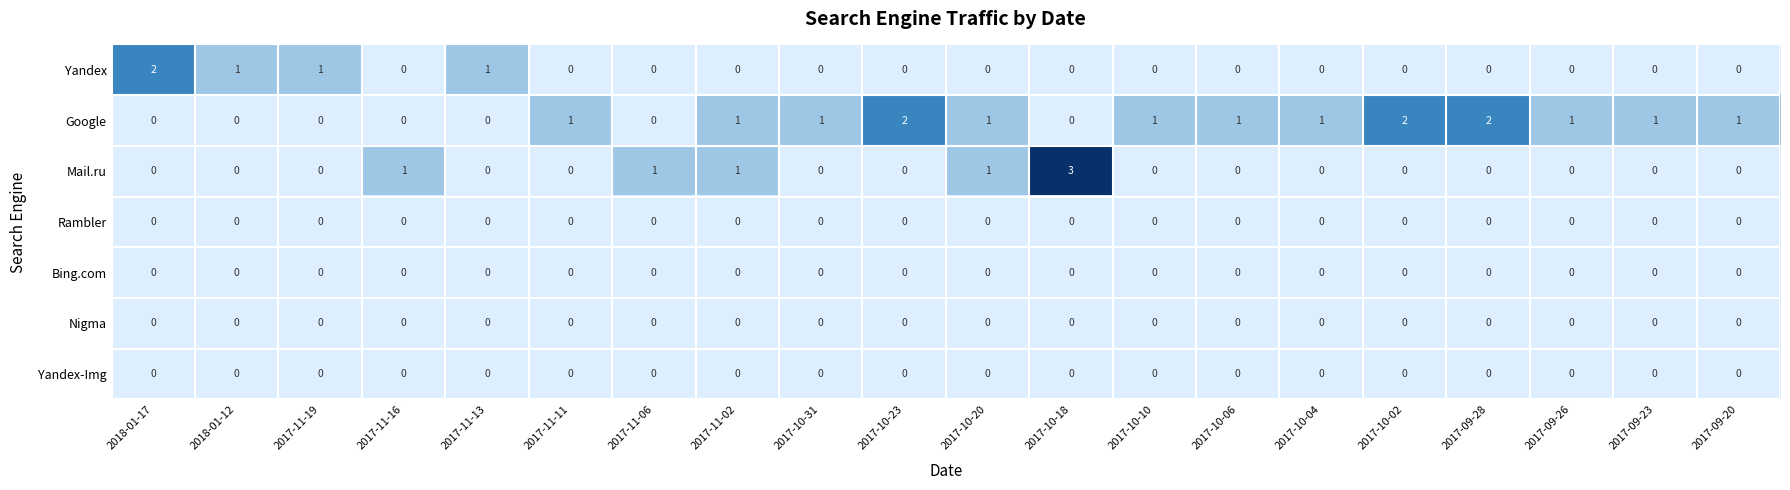

Between 2017-10-31 and 2017-10-18, which series saw the biggest shift?

Mail.ru